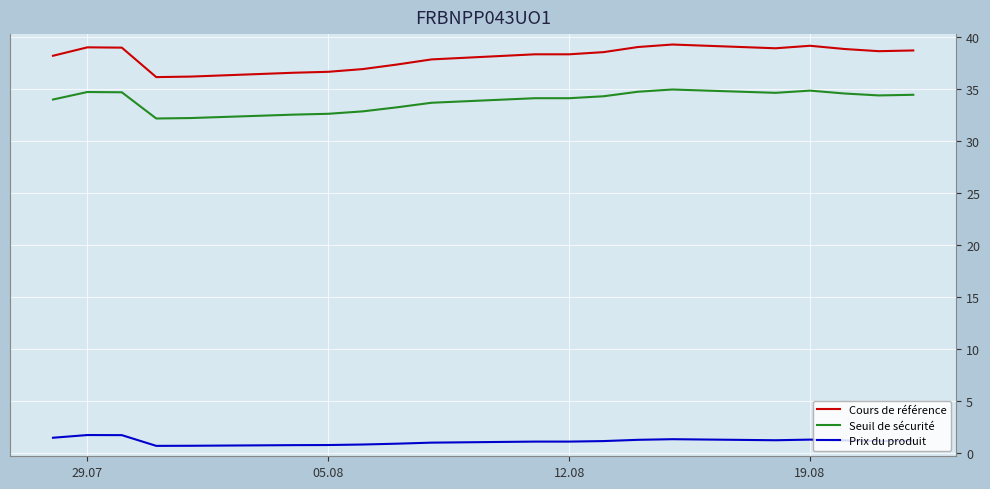

True or false: Prix du produit and Cours de référence intersect in this chart.

False